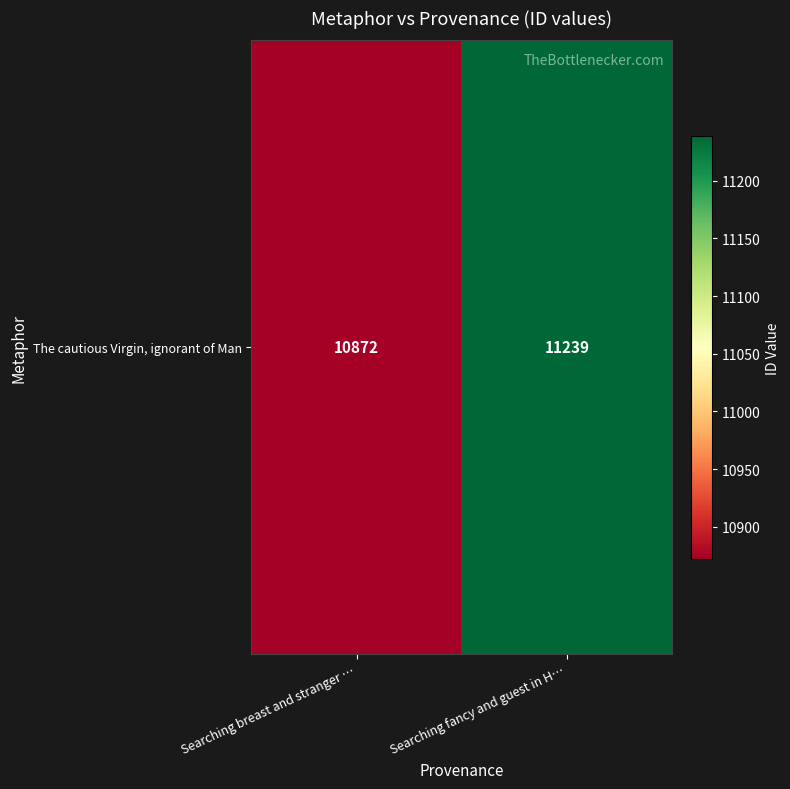

List the labels in order of value, smallest first.

Searching breast and stranger …, Searching fancy and guest in H…